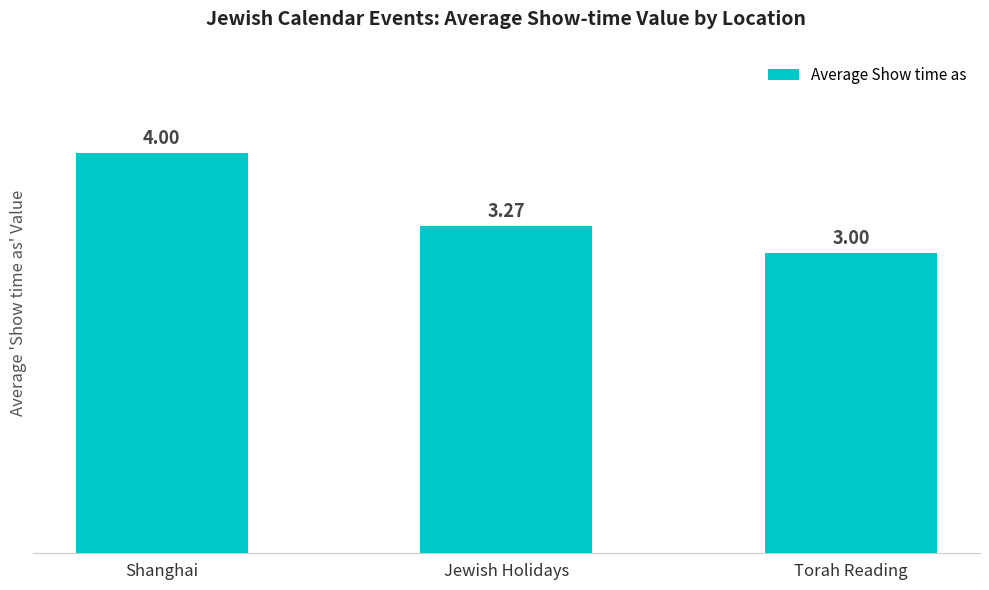

Read the value at Shanghai.

4.0